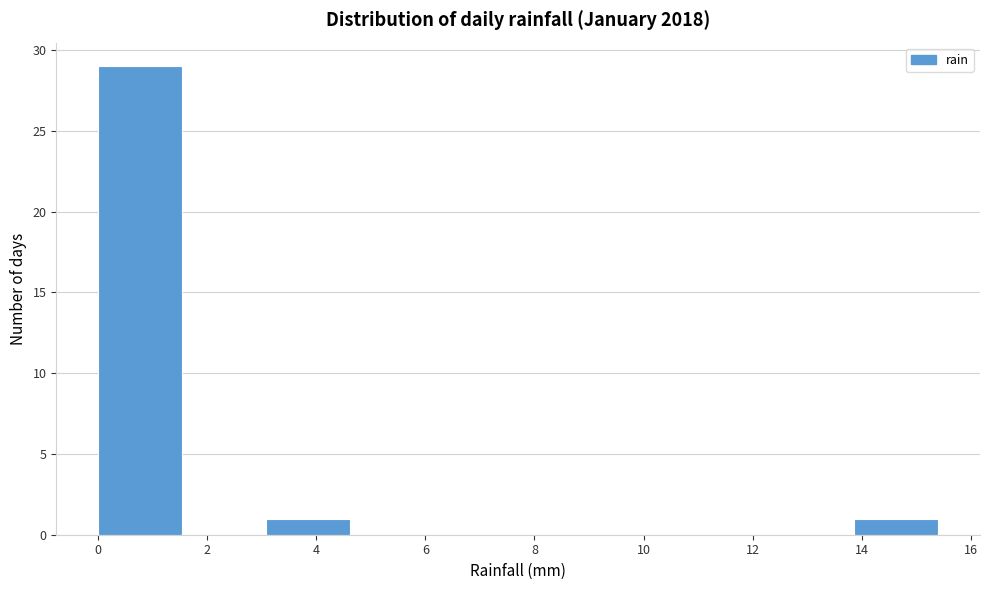

What is the height of the bar covering 0.00 to 1.54 on the x-axis? Neither the bar edges nor the heights are printed on the chart, so give them approximately, as read against the axes.

29